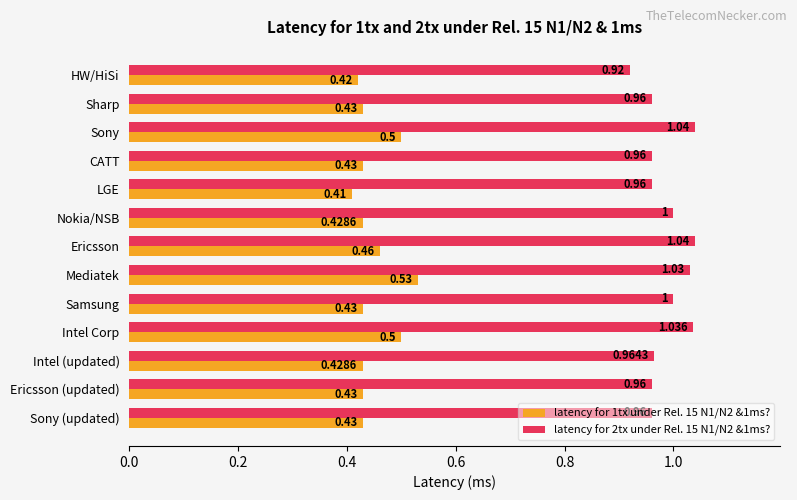

What is the highest value of the latency for 2tx under Rel. 15 N1/N2 &1ms? series?

1.0